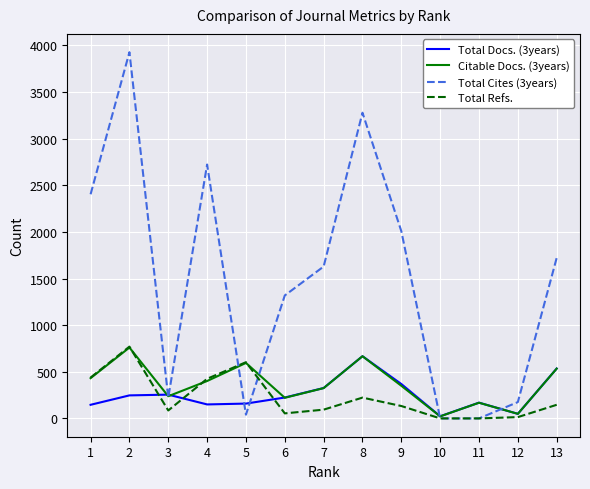

At which category is the sum across all series the highest?

2